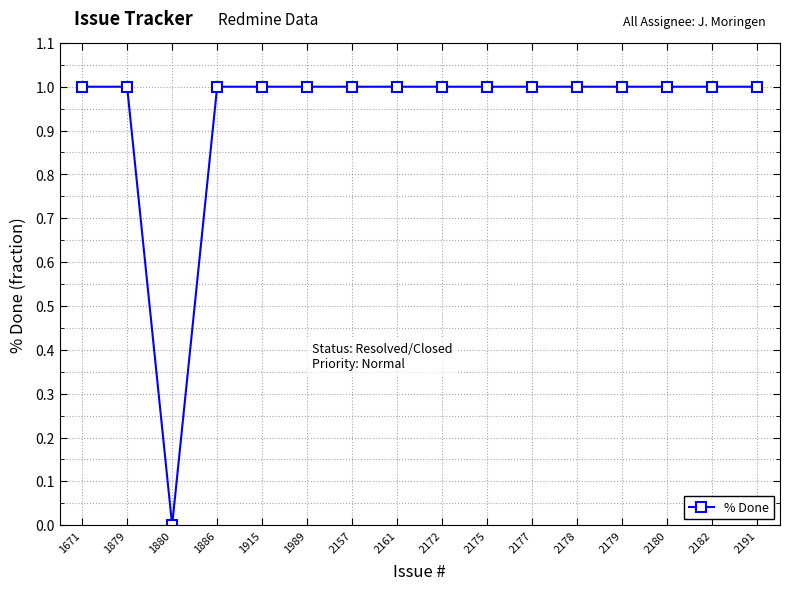

Where is the first local minimum?

1880